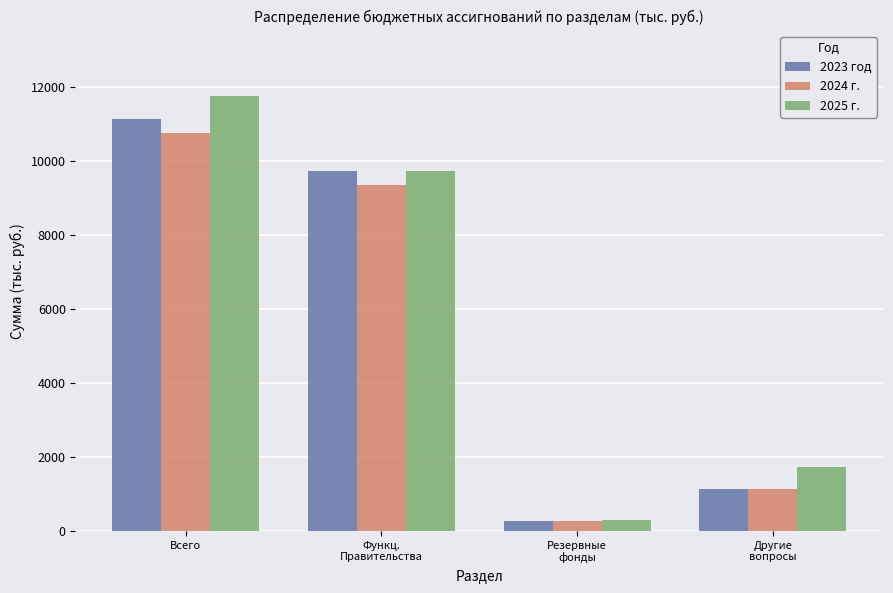

Which series changed the most between Функц.
Правительства and Другие
вопросы?

2023 год